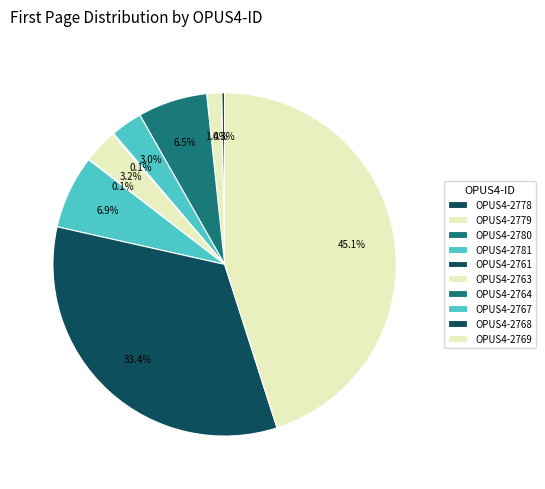

To the nearest percent, what portion does OPUS4-2769 represent?

45%